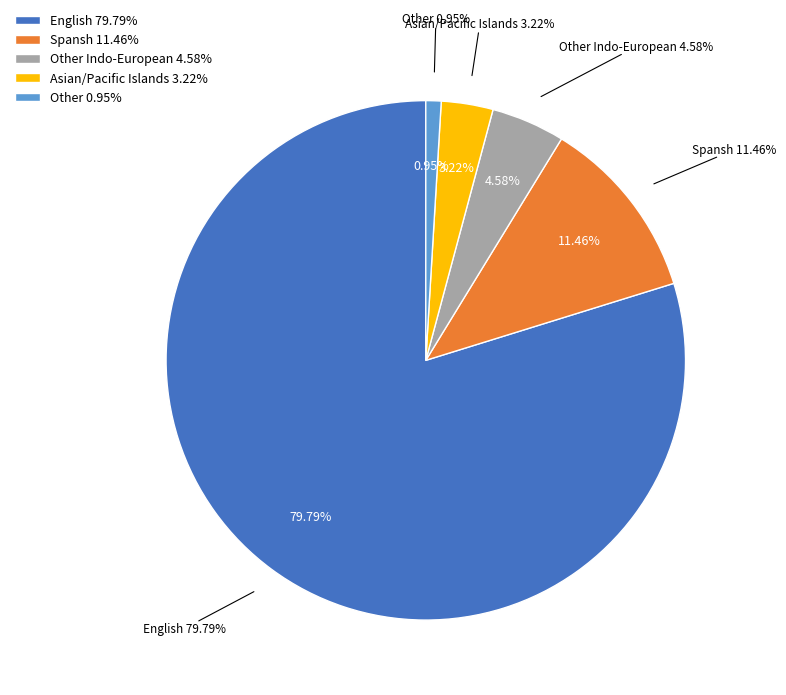

How many slices are in this pie chart?

5